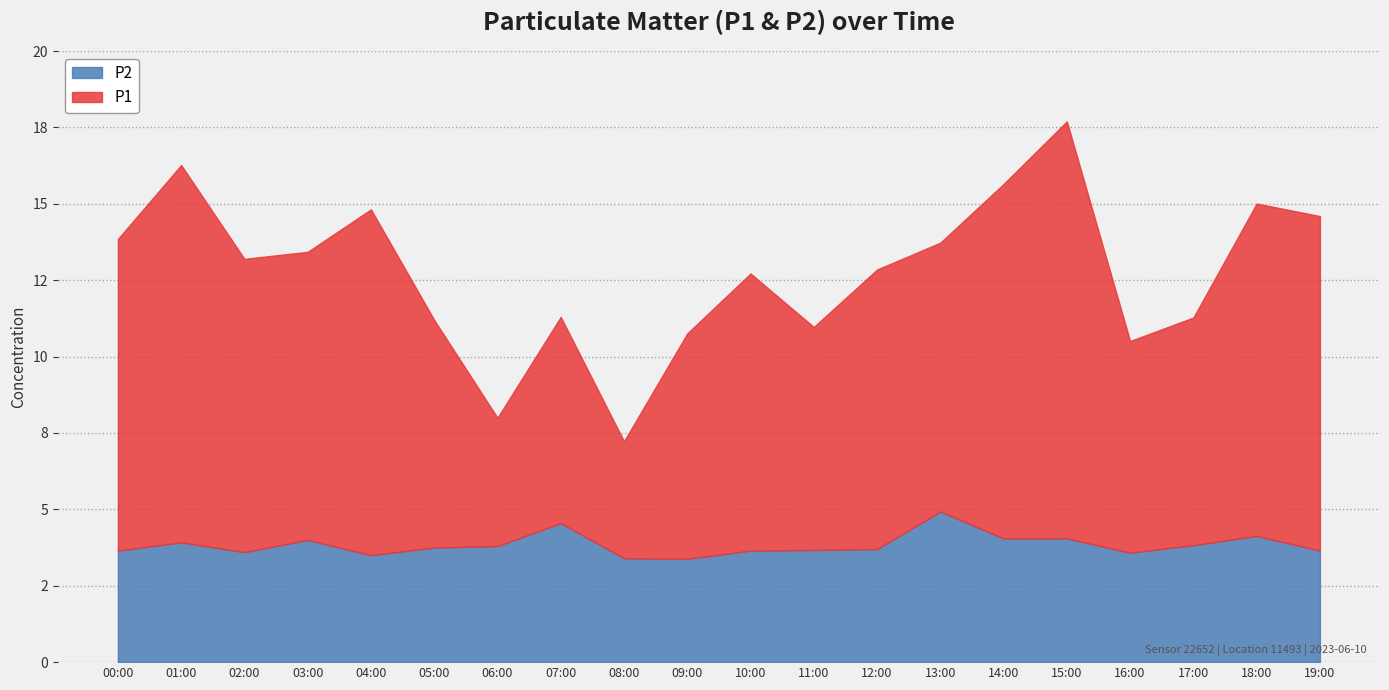

How many lines are shown in the chart?

2